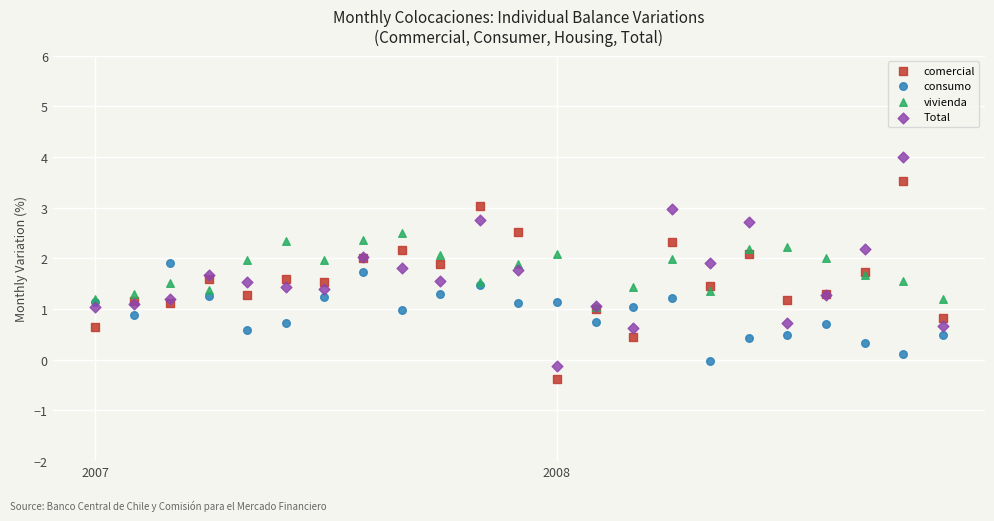

What are all the series names shown in the legend?

comercial, consumo, vivienda, Total